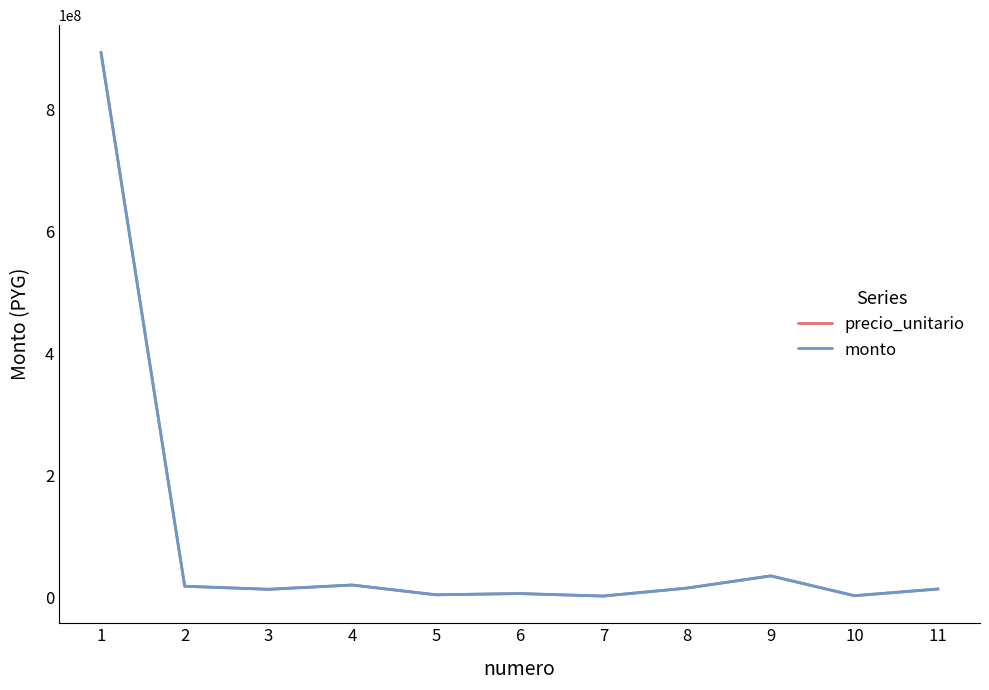

Which series changed the most between 1 and 7?

precio_unitario